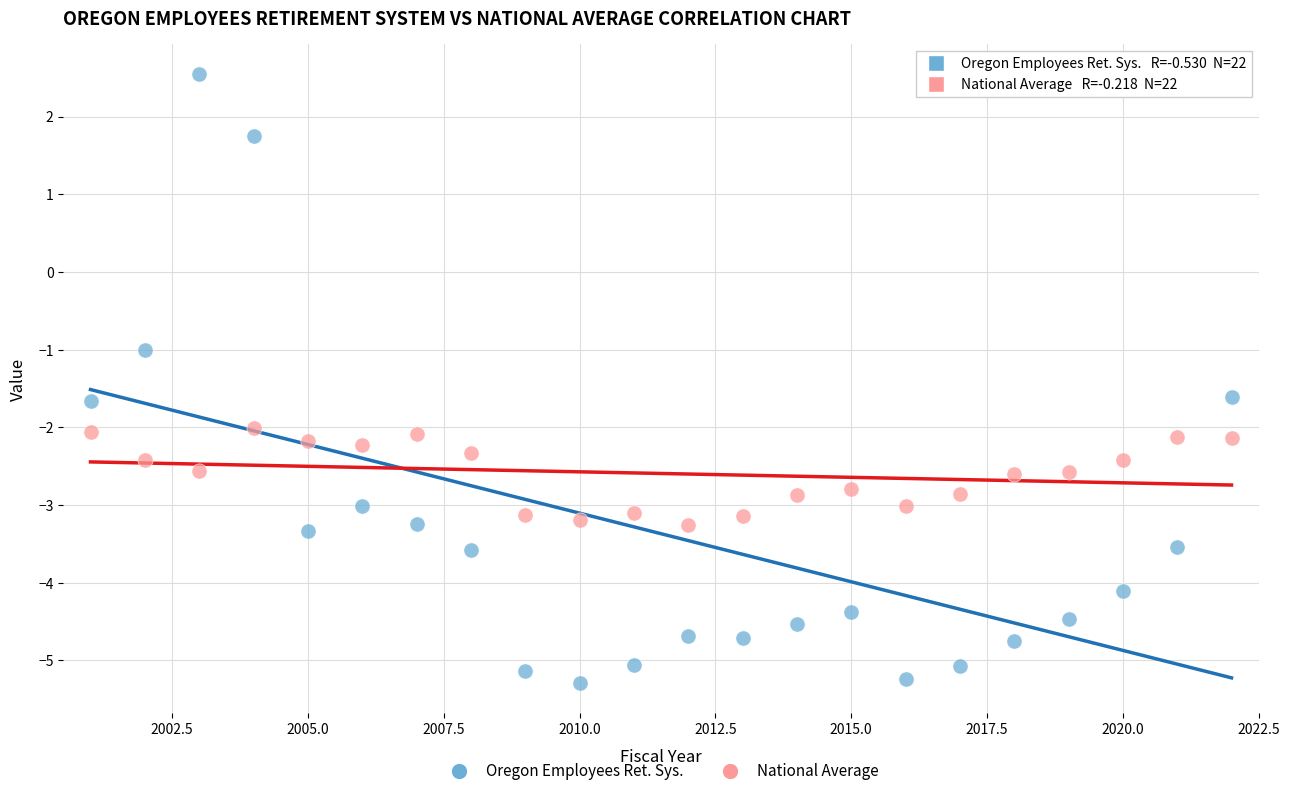

Across all data points, what is the range of Y values (max minus min)?

7.8